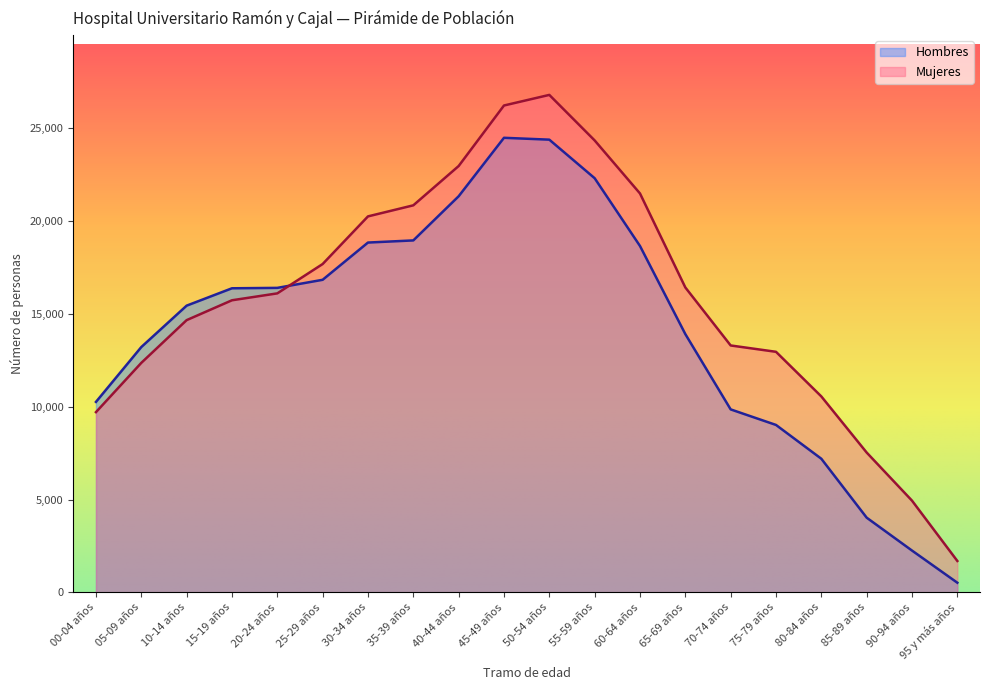

Which has a higher value, 30-34 años or 25-29 años?

30-34 años